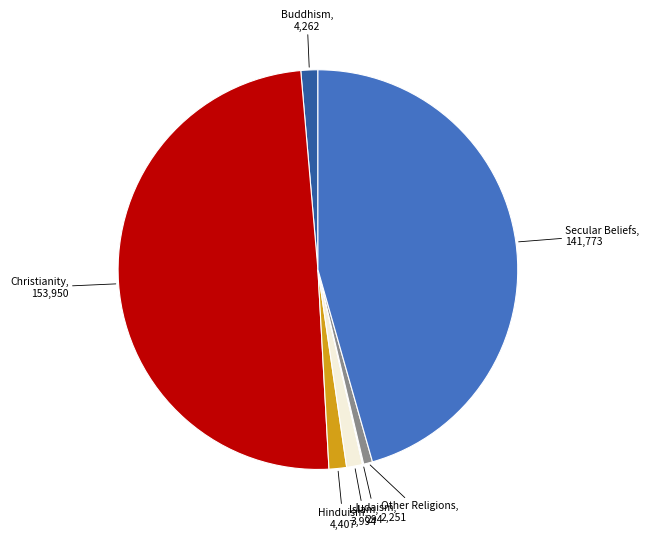

How many segments does this pie chart have?

7